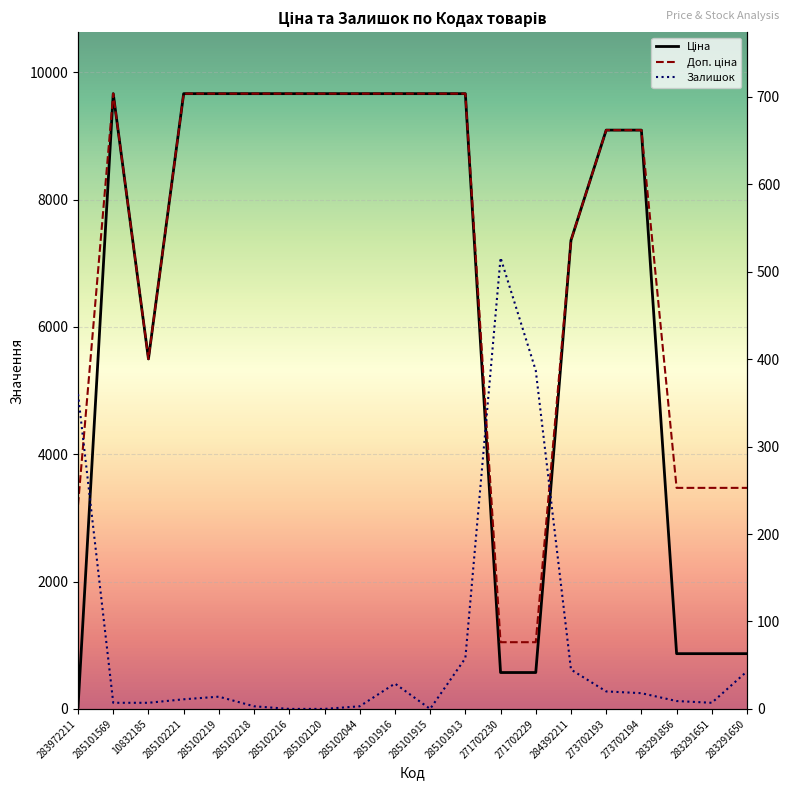

The Ціна series shows 14587.4 at 285102044. True or false?

False